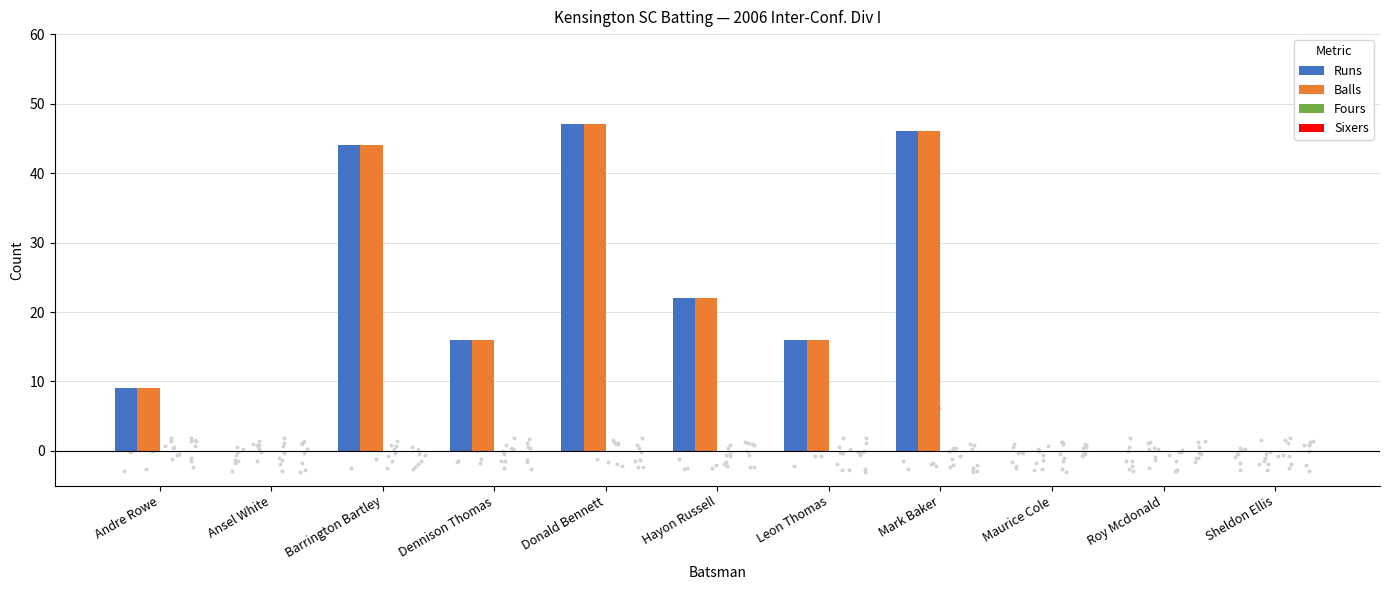

Which series has the widest spread of Y values?

Runs